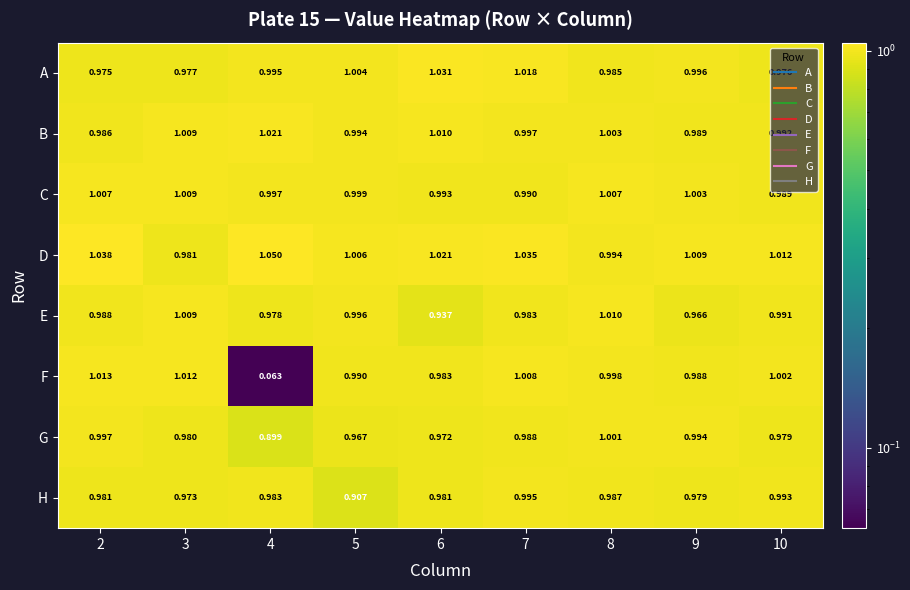

Between 2 and 10, which series saw the biggest shift?

D